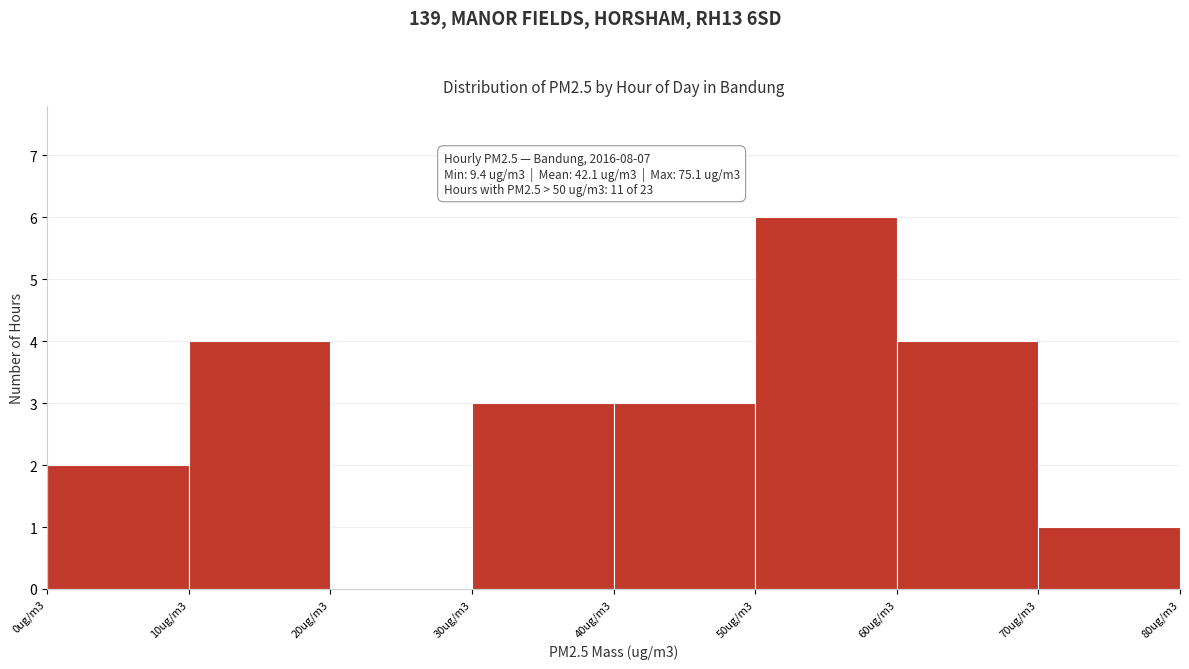

Reading left to right, extract all data points from this chart.

0ug/m3=2	10ug/m3=4	20ug/m3=0	30ug/m3=3	40ug/m3=3	50ug/m3=6	60ug/m3=4	70ug/m3=1